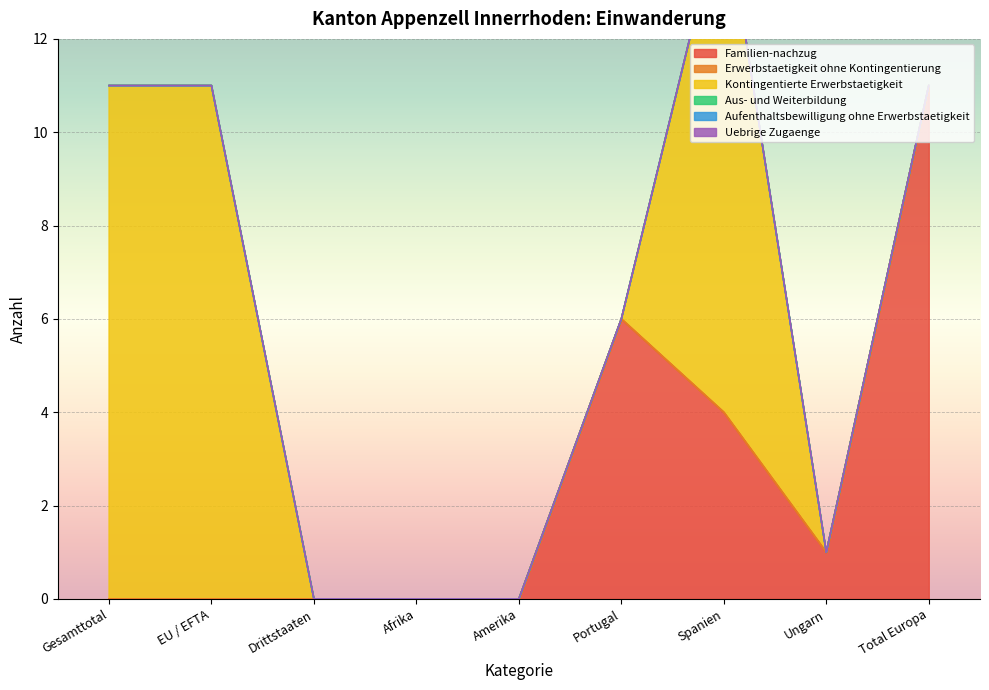

List the series in order of their peak value, lowest first.

Erwerbstaetigkeit ohne Kontingentierung, Aus- und Weiterbildung, Aufenthaltsbewilligung ohne Erwerbstaetigkeit, Uebrige Zugaenge, Familien-nachzug, Kontingentierte Erwerbstaetigkeit